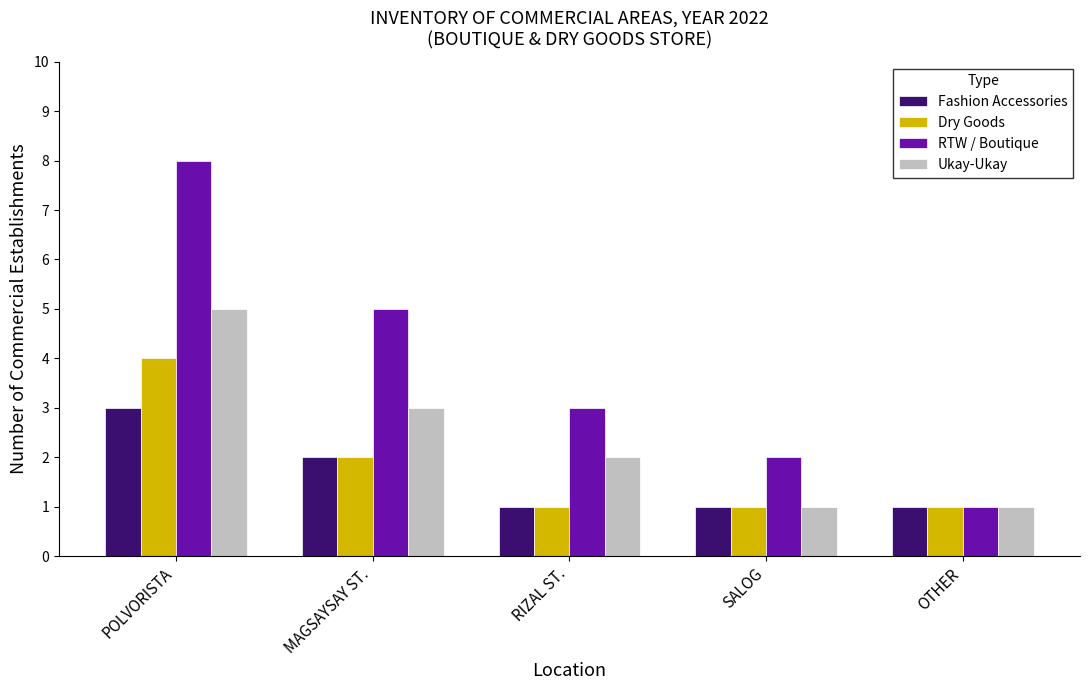

Which category has the lowest value in the RTW / Boutique series?

OTHER